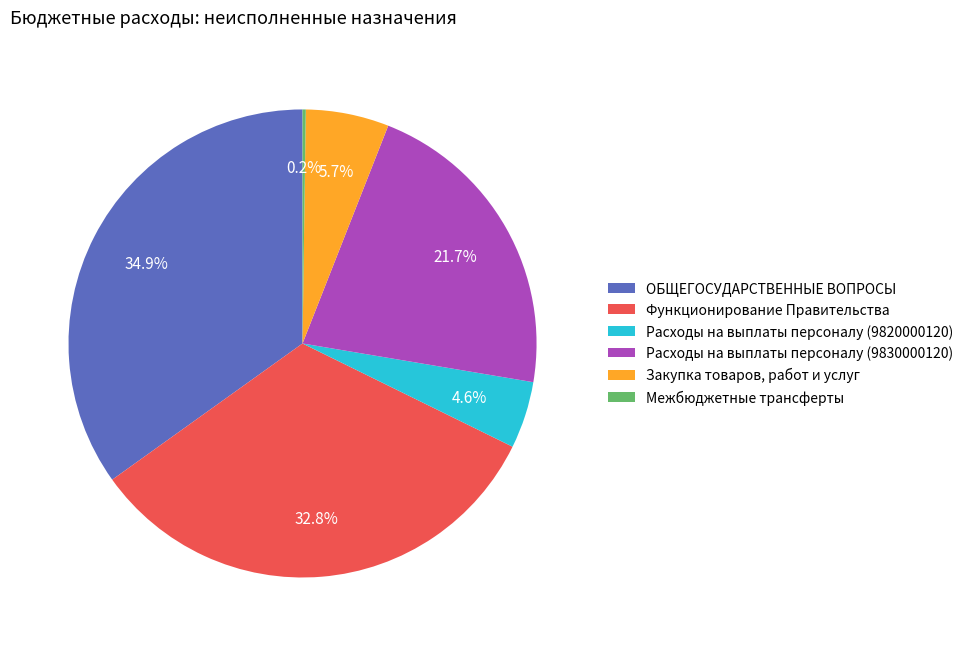

Which category has the biggest portion of the pie?

ОБЩЕГОСУДАРСТВЕННЫЕ ВОПРОСЫ